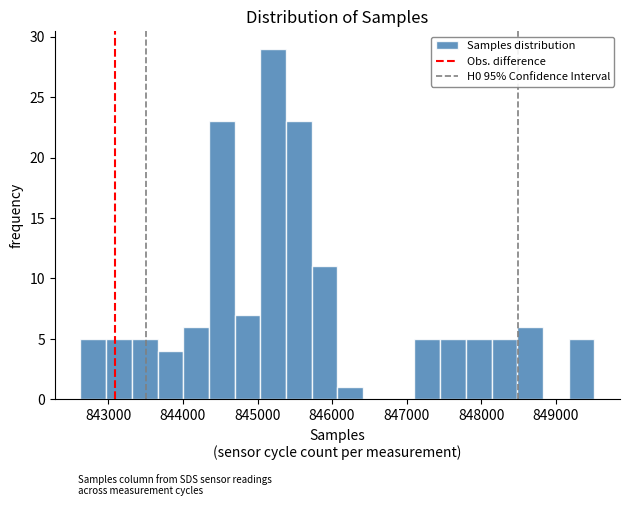

Read against the x-axis, roughly where is the centre of the tallest bar?

845200